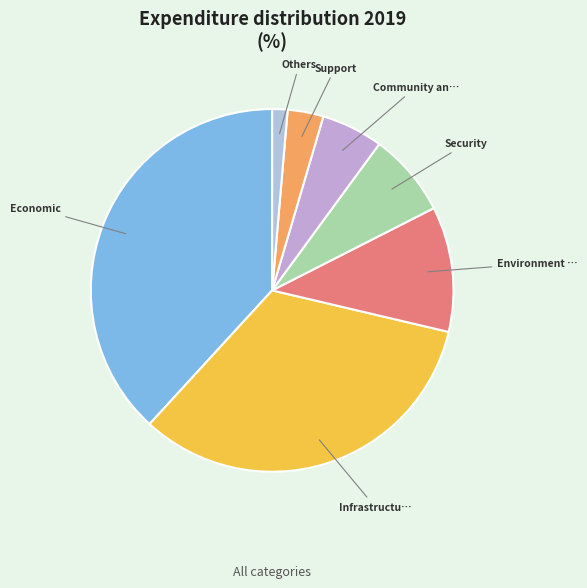

How many slices are in this pie chart?

7